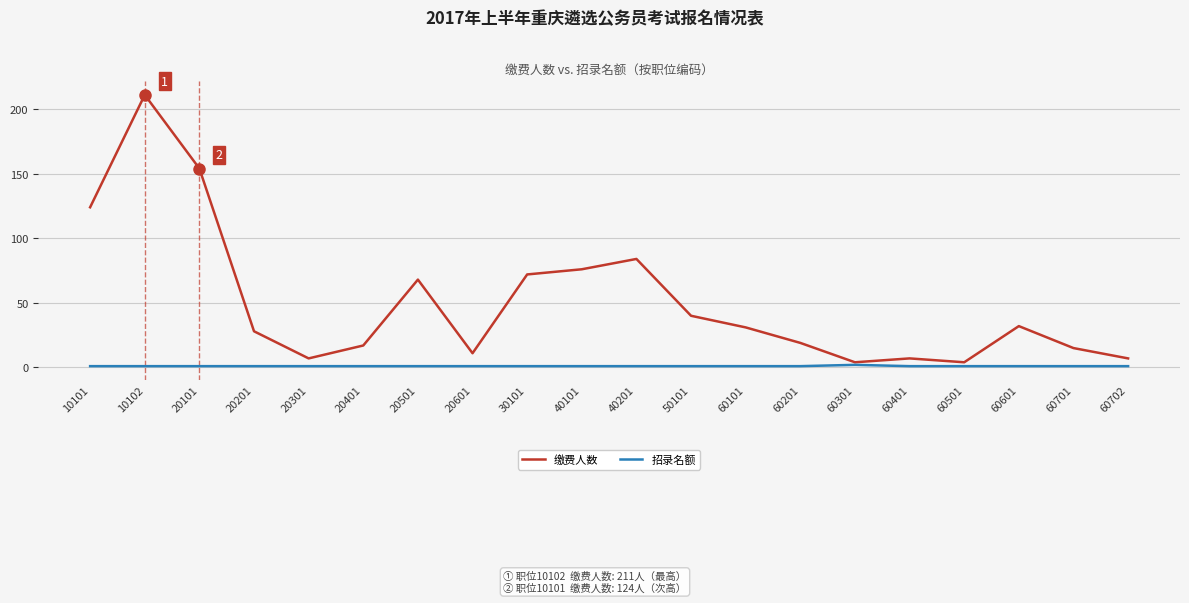

What is the sum of all 缴费人数 values?

1011